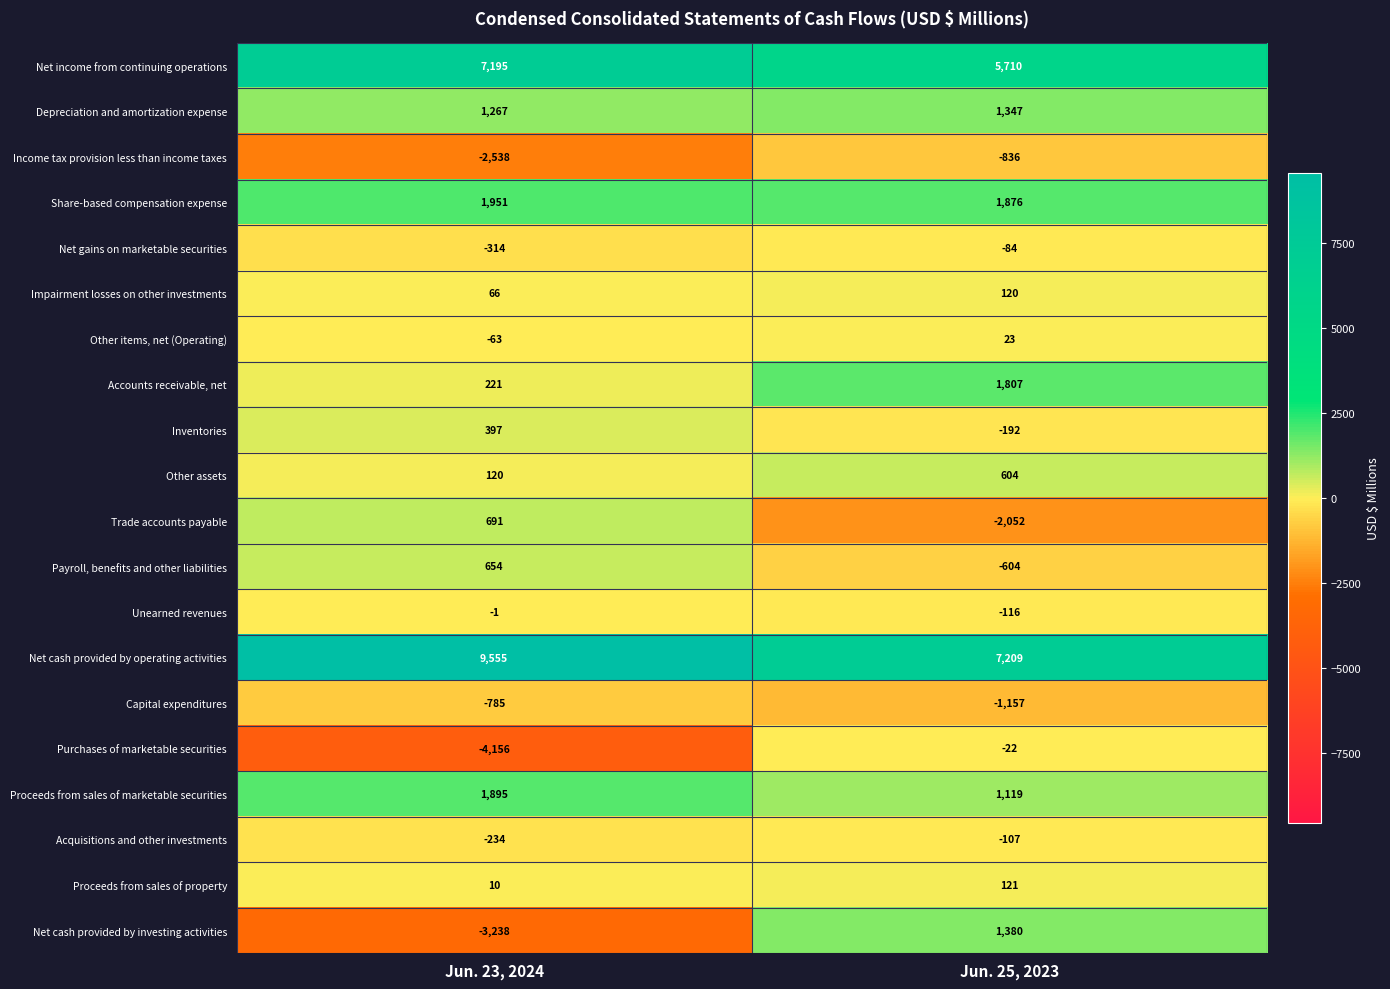

How many distinct data groups are displayed?

20